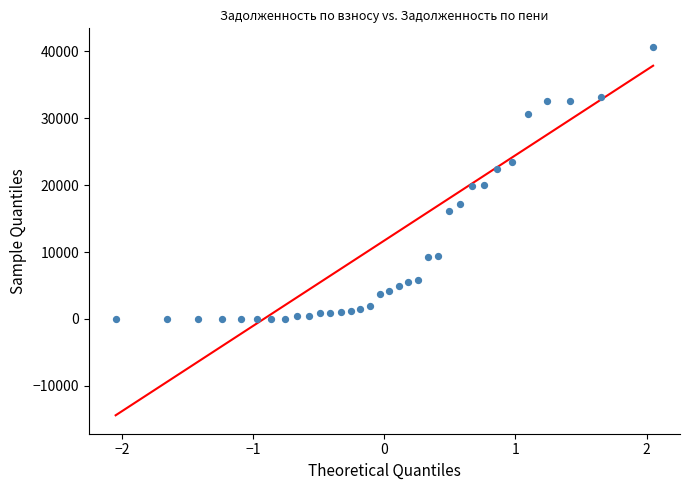

What is the range of Y values (max minus min)?

40672.1